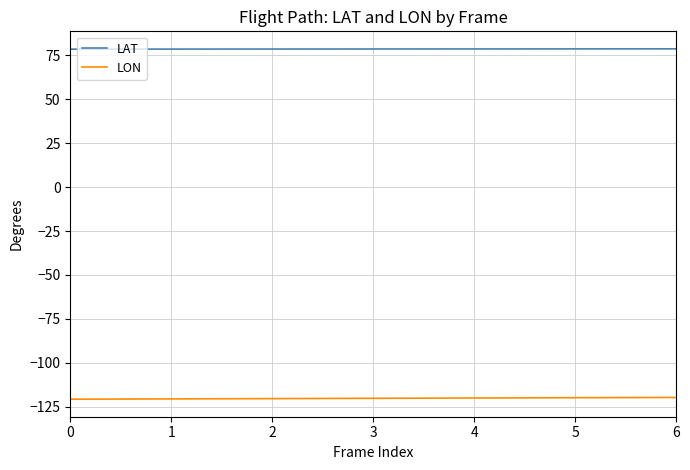

Rank the series by their average value, from lowest to highest.

LON, LAT